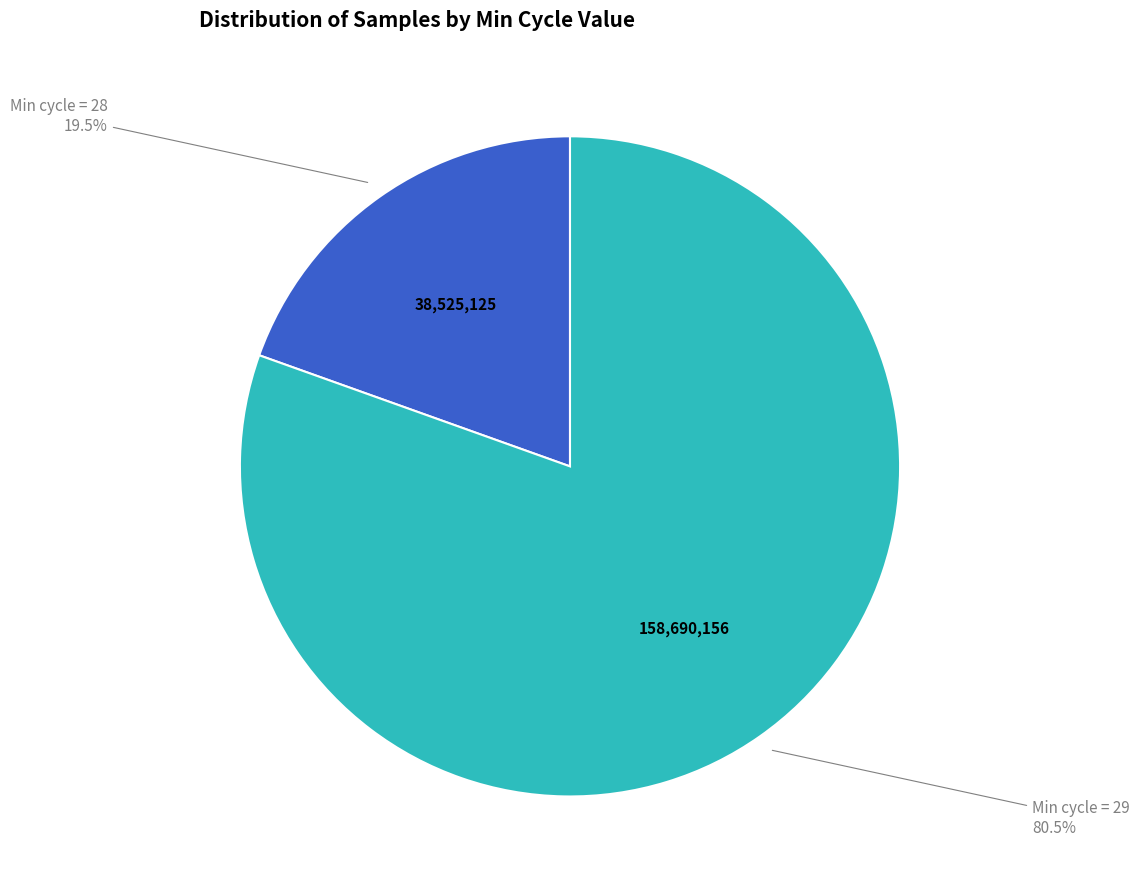

Is there a majority slice in this chart?

Yes